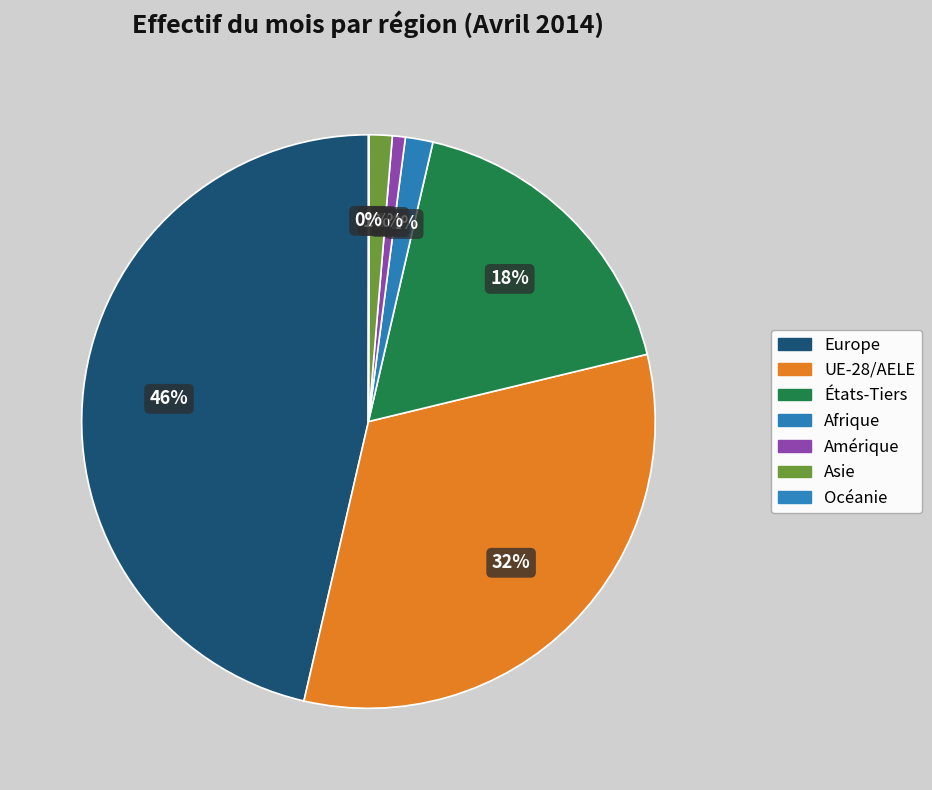

To the nearest percent, what portion does Europe represent?

46%